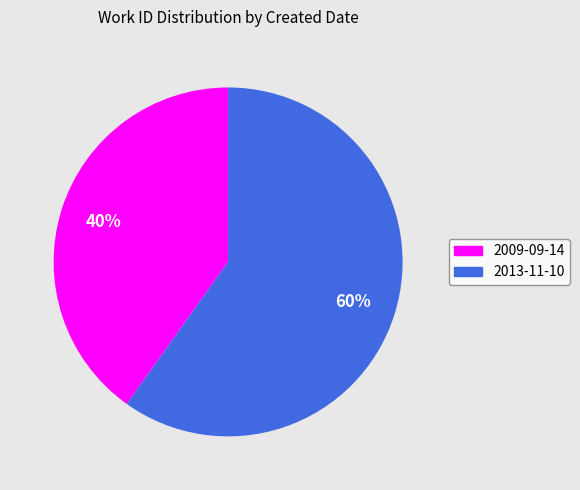

Approximately how many times larger is the value at 2013-11-10 compared to 2009-09-14?

1.5